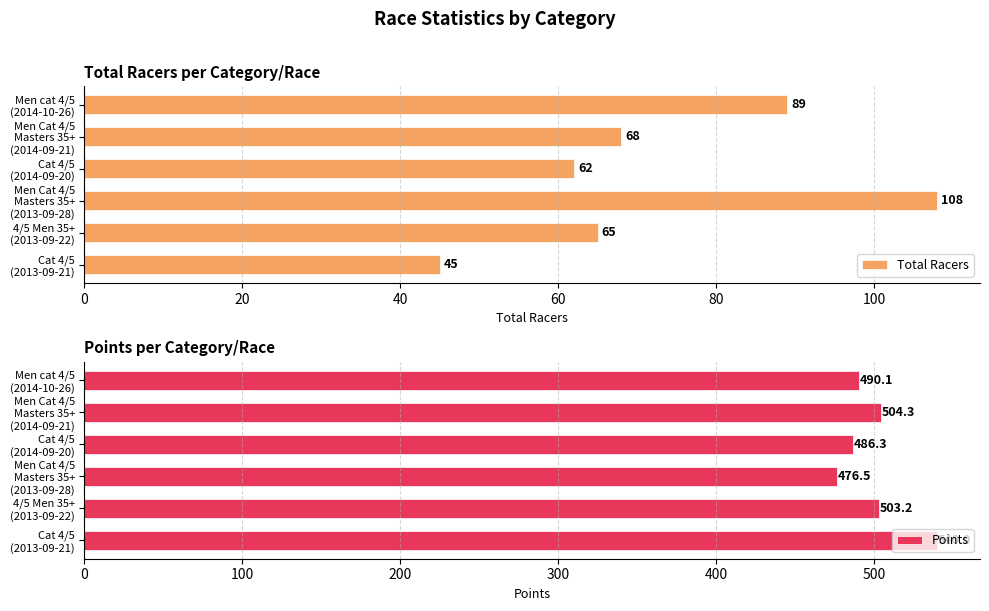

What is the average value of the Points series?

500.1